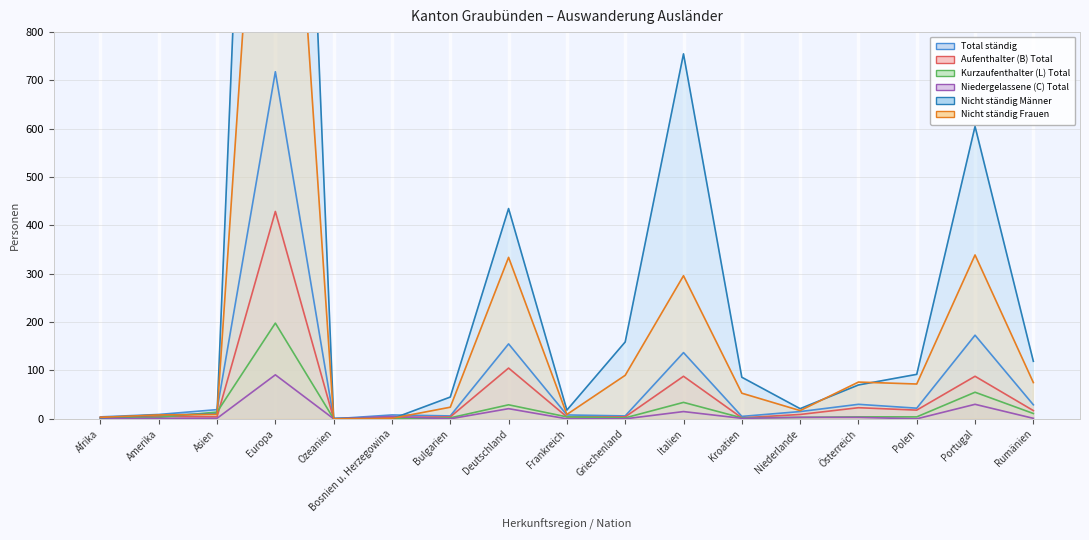

At how many categories does at least one series exceed 978?

1